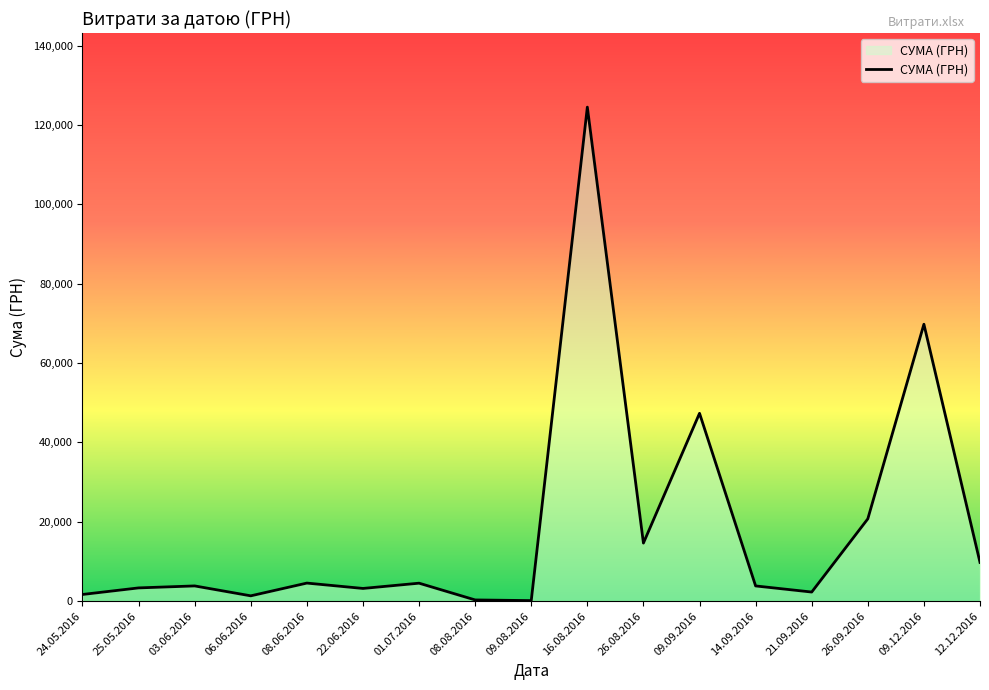

How many interior local peaks (higher than both neighbors) does the data have?

6